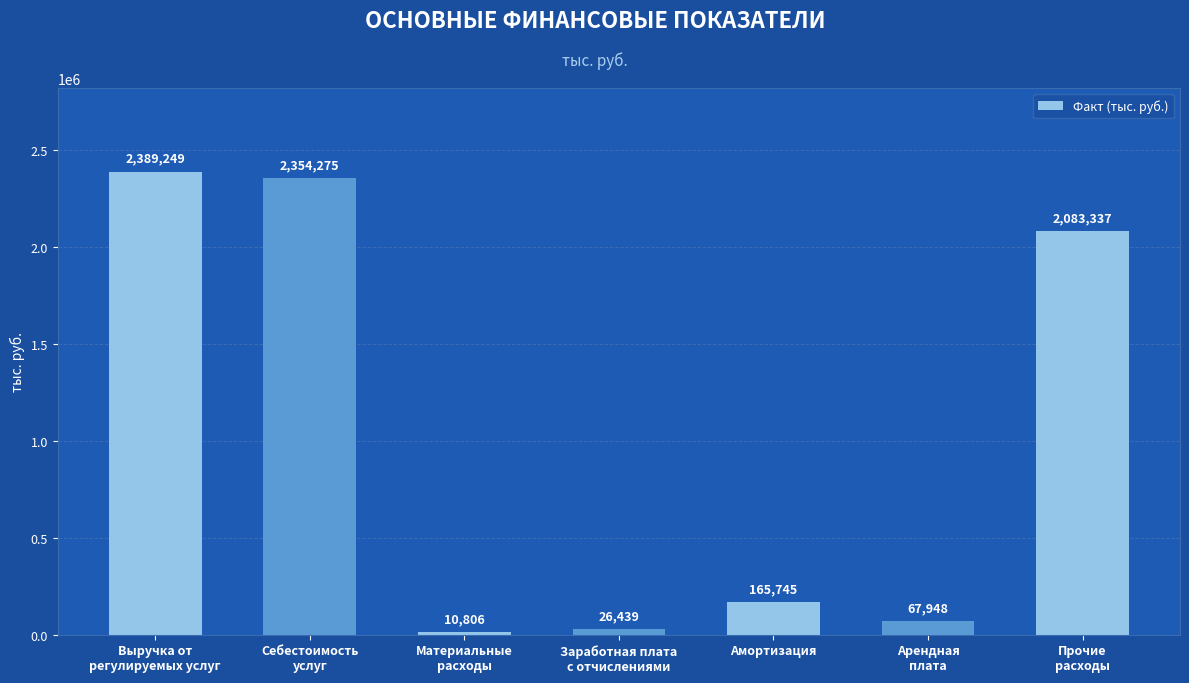

What is the ratio of the value at Себестоимость
услуг to the value at Арендная
плата?

34.6